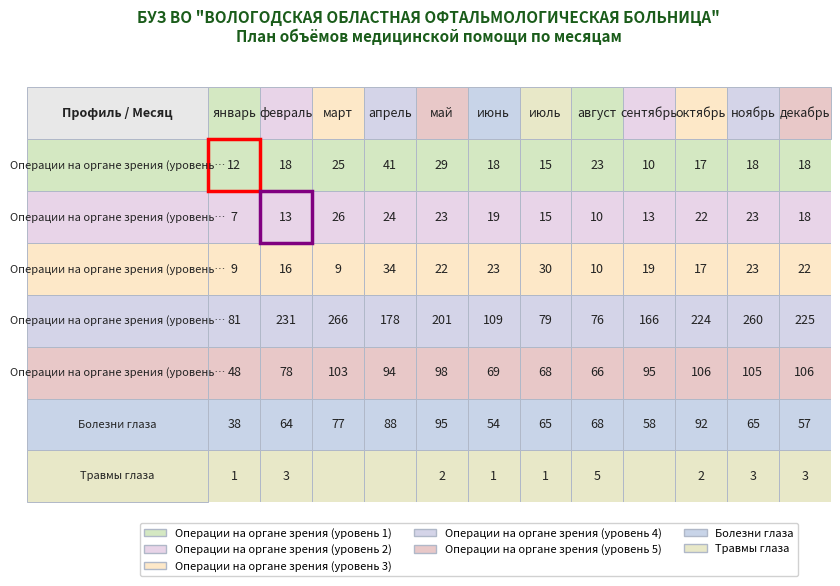

At сентябрь, list the series in order from largest to smallest.

Операции на органе зрения (уровень 4), Операции на органе зрения (уровень 5), Болезни глаза, Операции на органе зрения (уровень 3), Операции на органе зрения (уровень 2), Операции на органе зрения (уровень 1), Травмы глаза